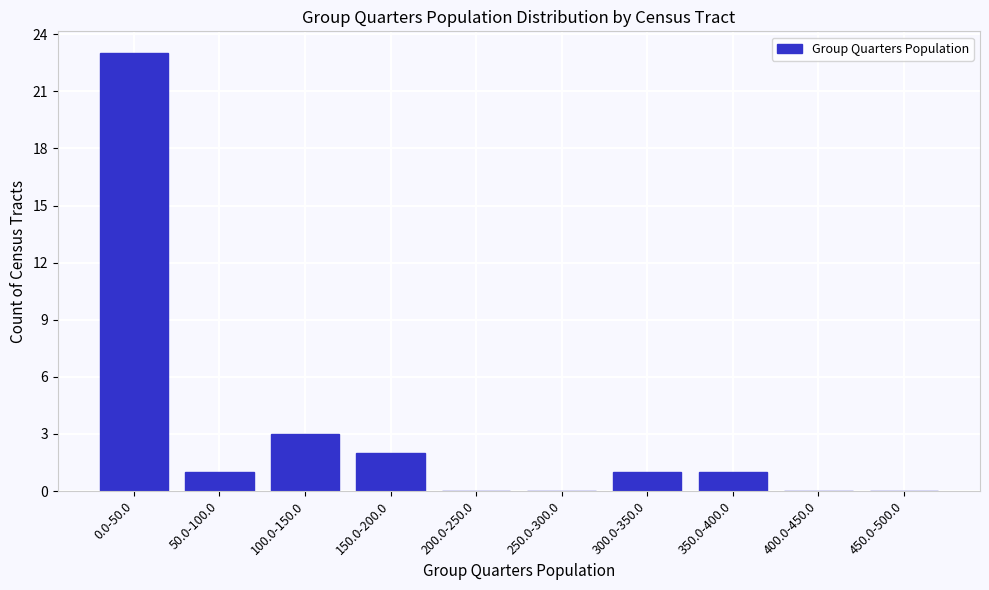

Reading right to left, list all the values displayed in this chart.

450.0-500.0=0	400.0-450.0=0	350.0-400.0=1	300.0-350.0=1	250.0-300.0=0	200.0-250.0=0	150.0-200.0=2	100.0-150.0=3	50.0-100.0=1	0.0-50.0=23